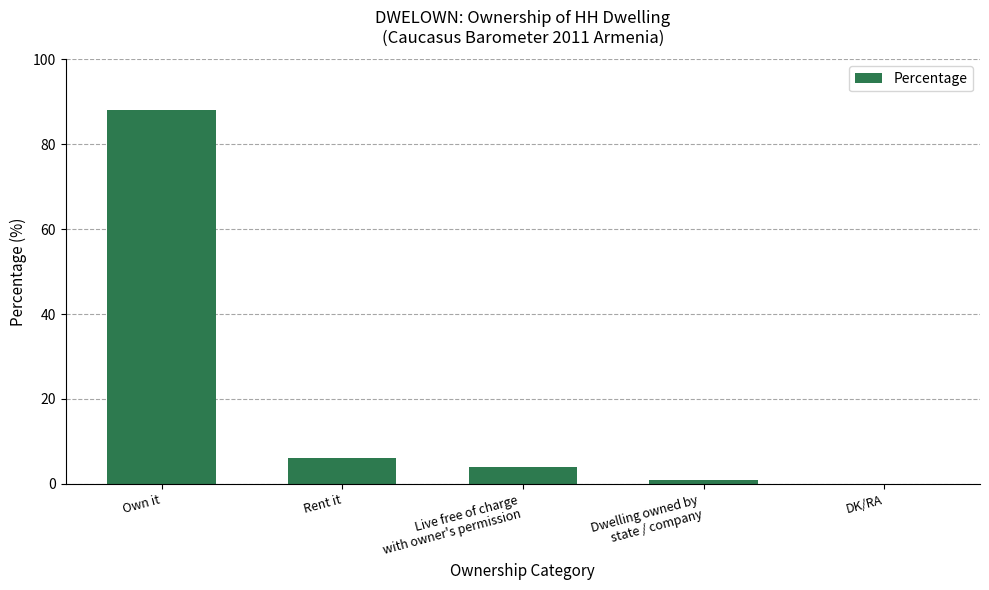

What is the maximum value shown in the chart?

88